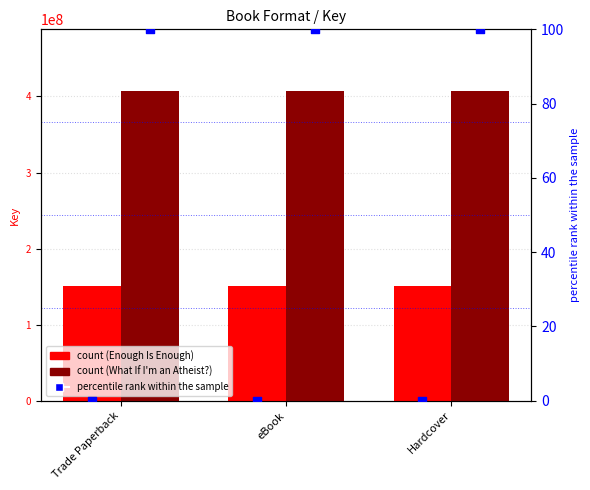

At how many categories does at least one series exceed 340323762?

3